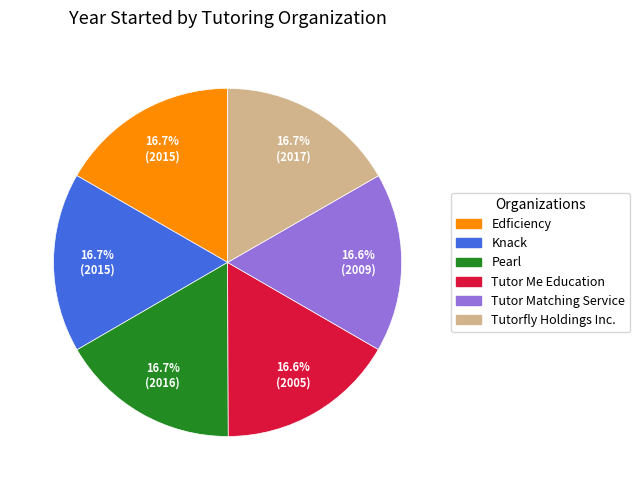

Combined, do Edficiency and Pearl account for over 50%?

No